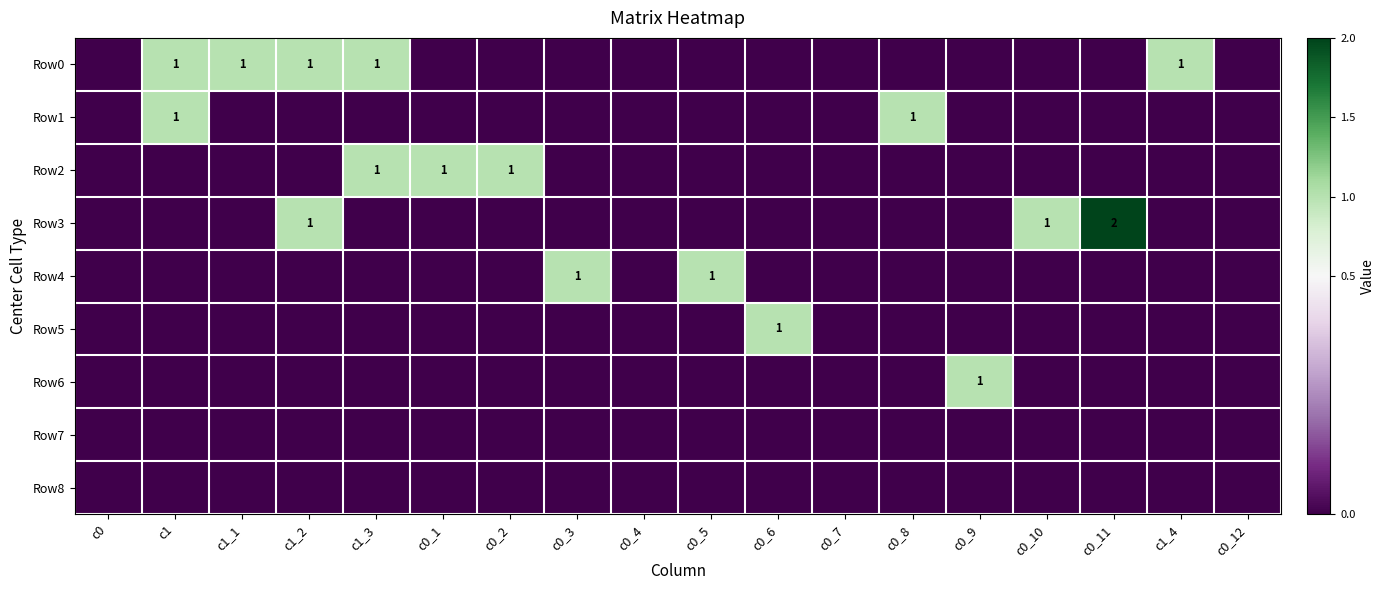

Is it true that Row4 equals 1 at c0_5?

True